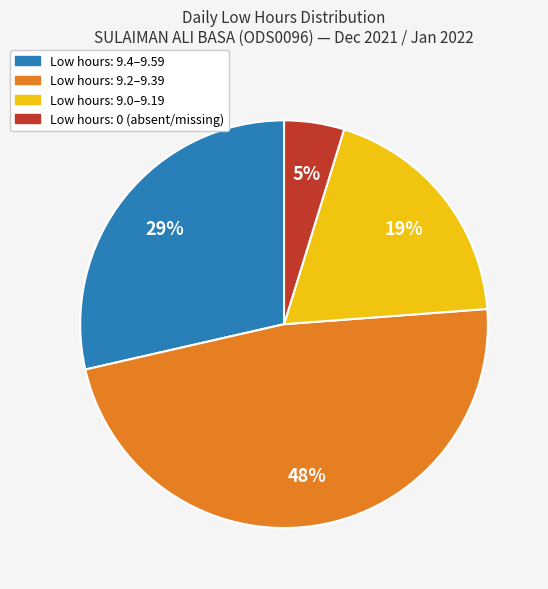

To the nearest percent, what is the difference between the largest and smallest slice percentages?

43%